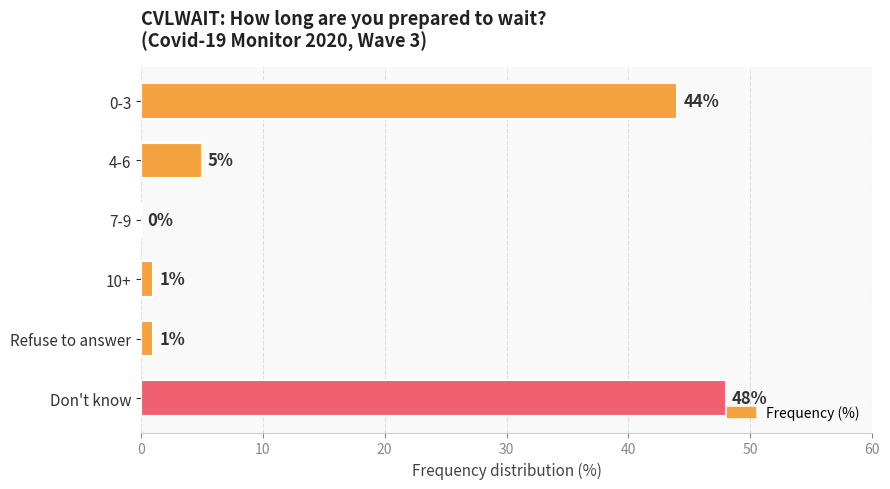

Reading top to bottom, extract all data points from this chart.

0-3=44	4-6=5	7-9=0	10+=1	Refuse to answer=1	Don't know=48